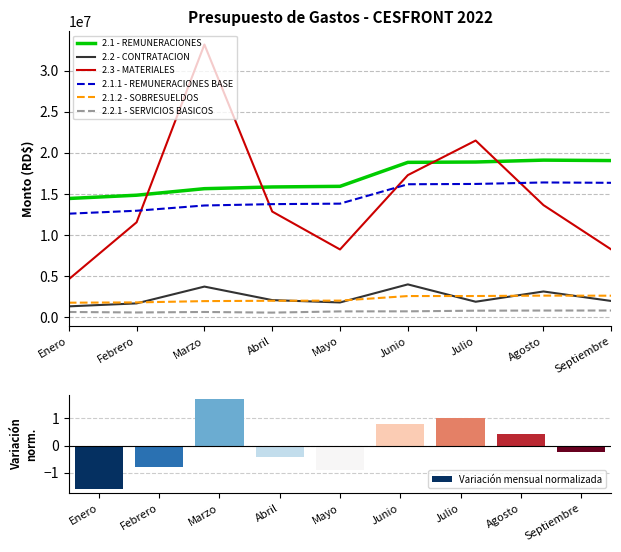

What value does the 2.2 - CONTRATACION series have at Abril?

2067549.2